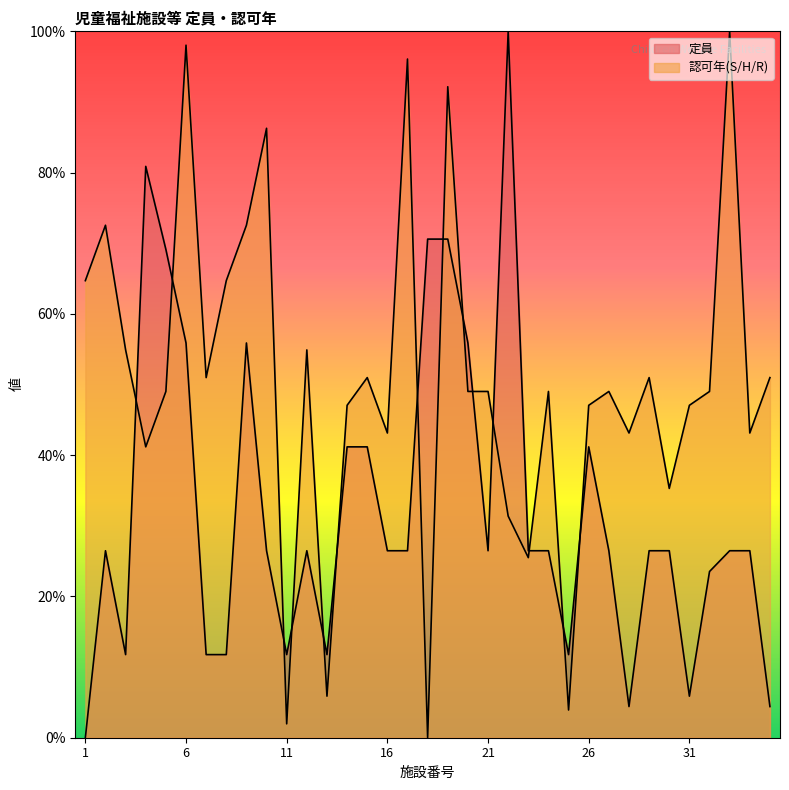

How many values in 認可年(S/H/R) are above zero?

34